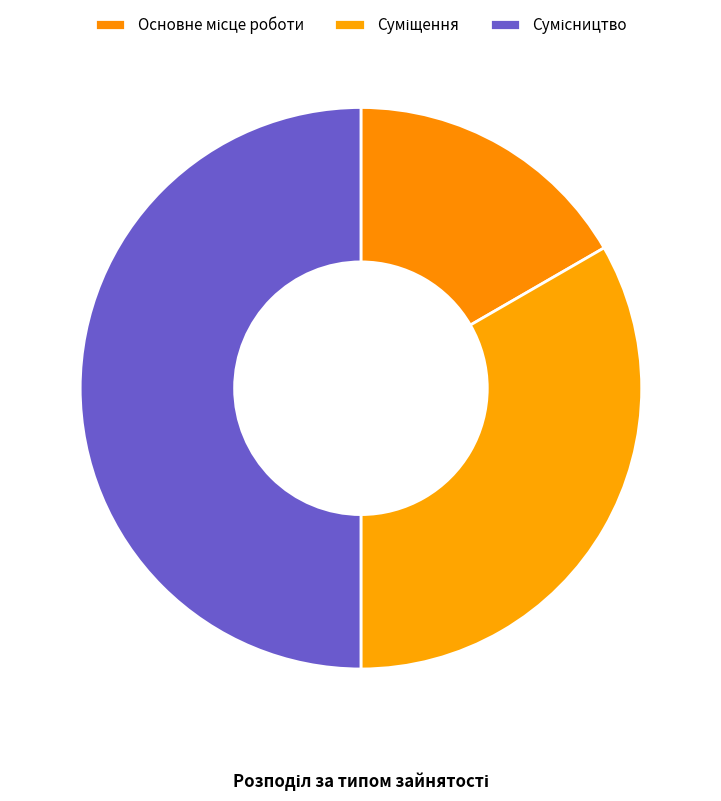

Rank the categories by value from lowest to highest.

Основне місце роботи, Суміщення, Сумісництво